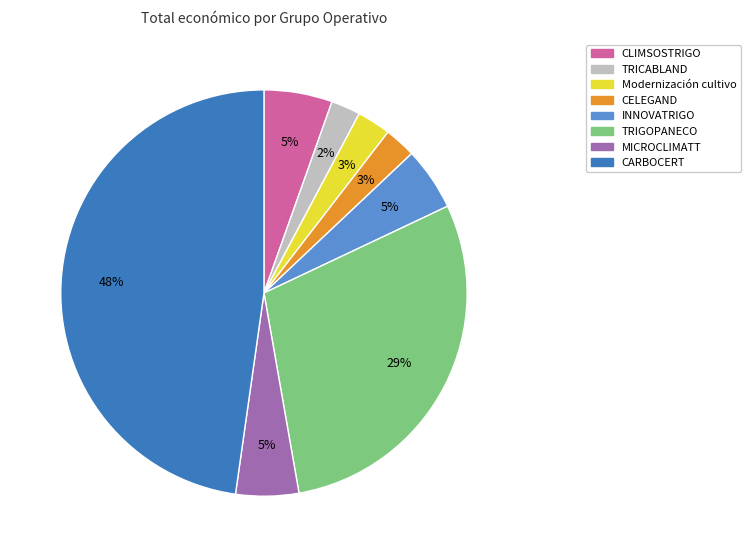

Is Modernización cultivo the majority of the pie?

No